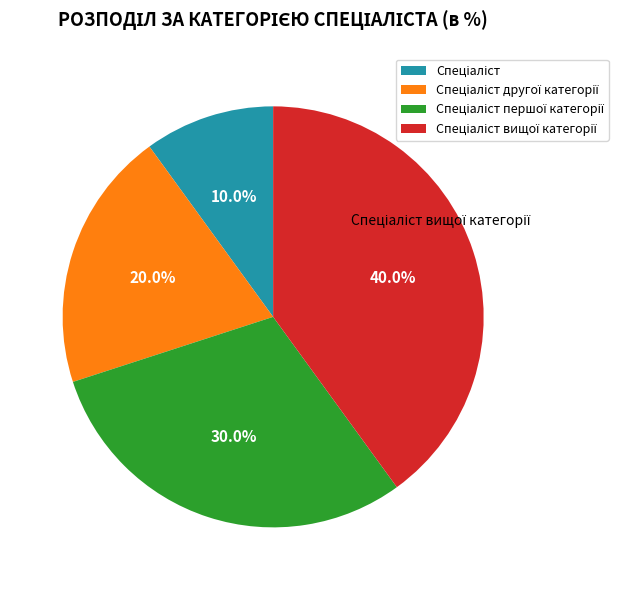

Is there a majority slice in this chart?

No